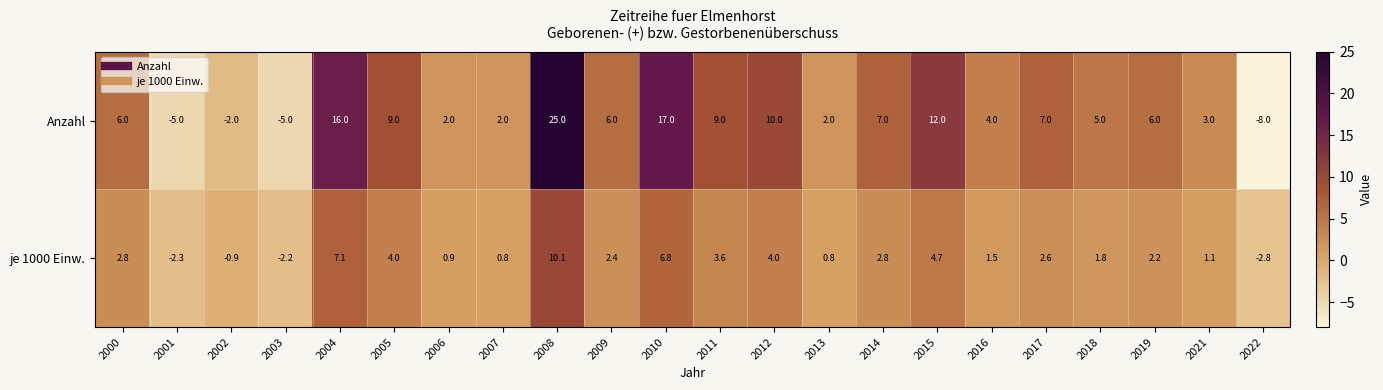

How many values in the je 1000 Einw. series are below 2?

10